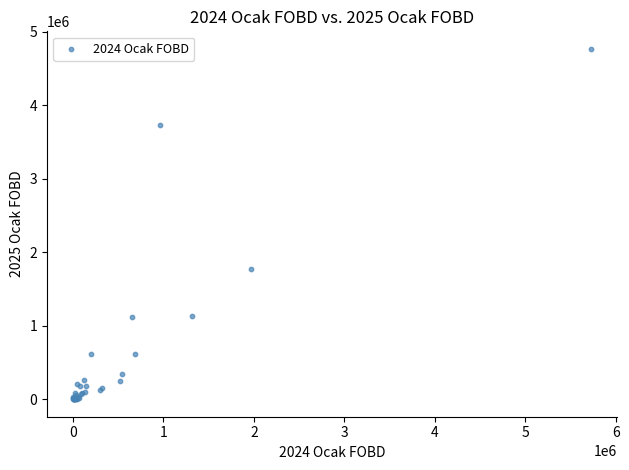

What Y value in the scatter plot is closest to 2384319?

1767606.3